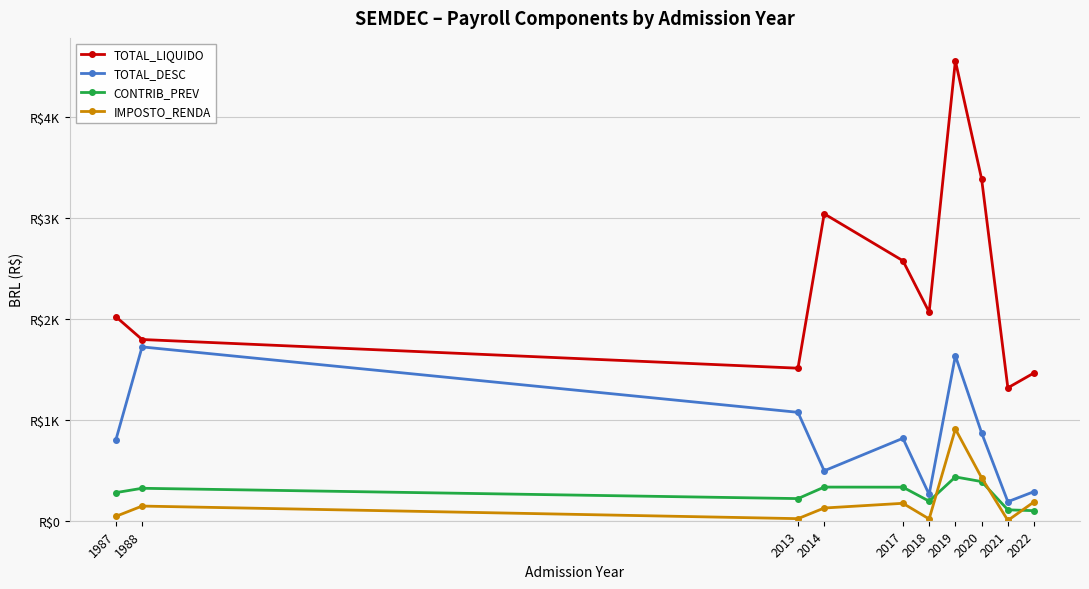

In TOTAL_LIQUIDO, how many points are higher than both neighbors (excluding endpoints)?

2